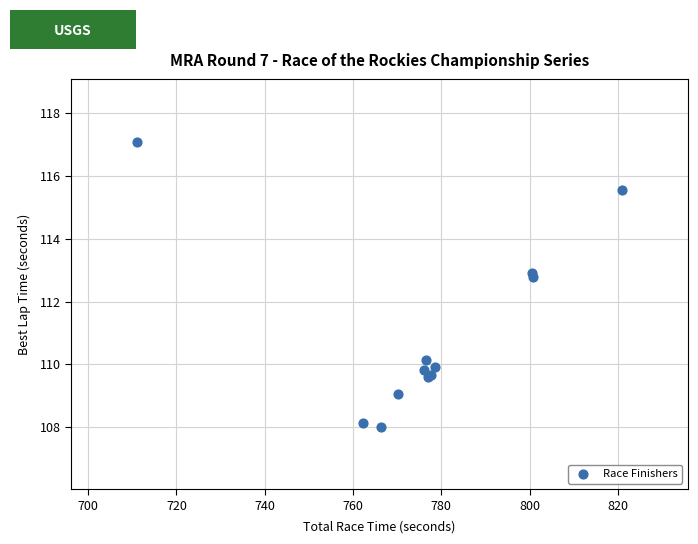

What Y value in the scatter plot is closest to 112?

112.8